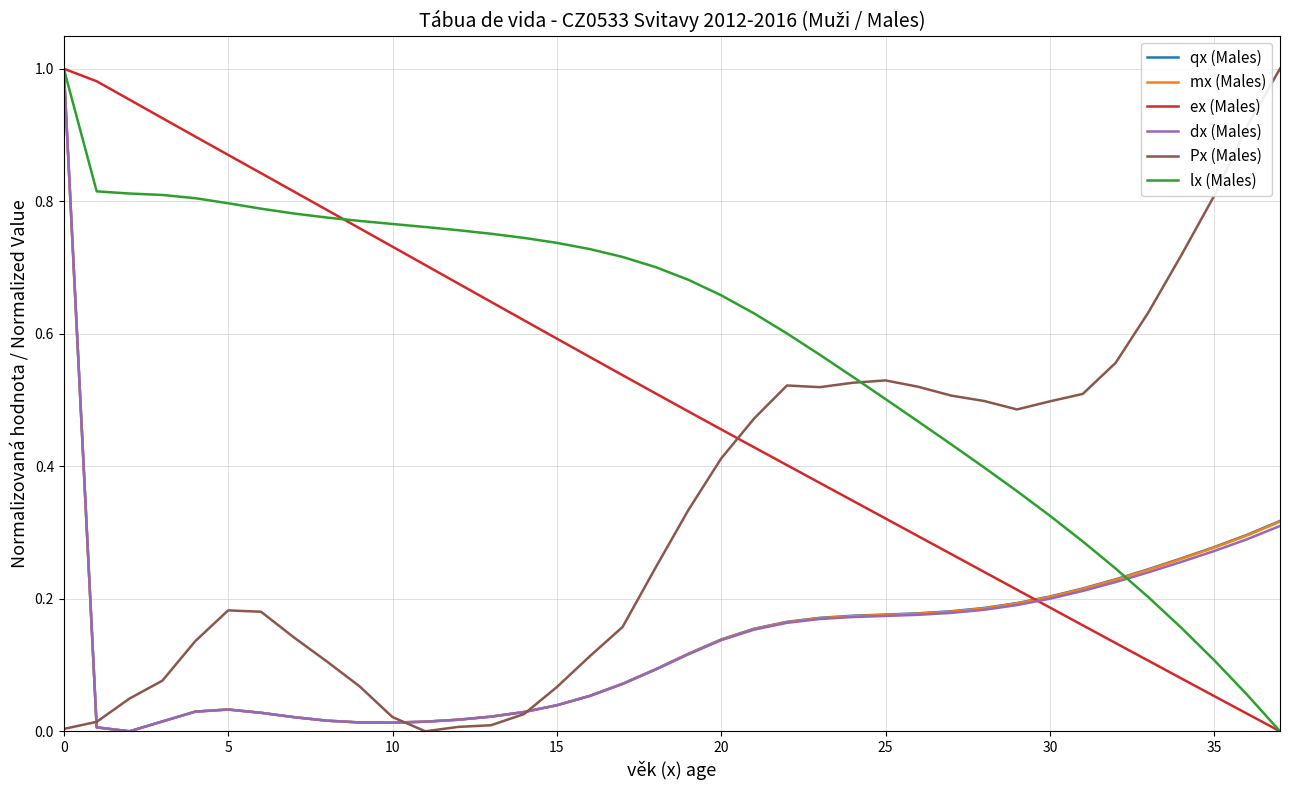

Which series has the largest total across all categories?

lx (Males)